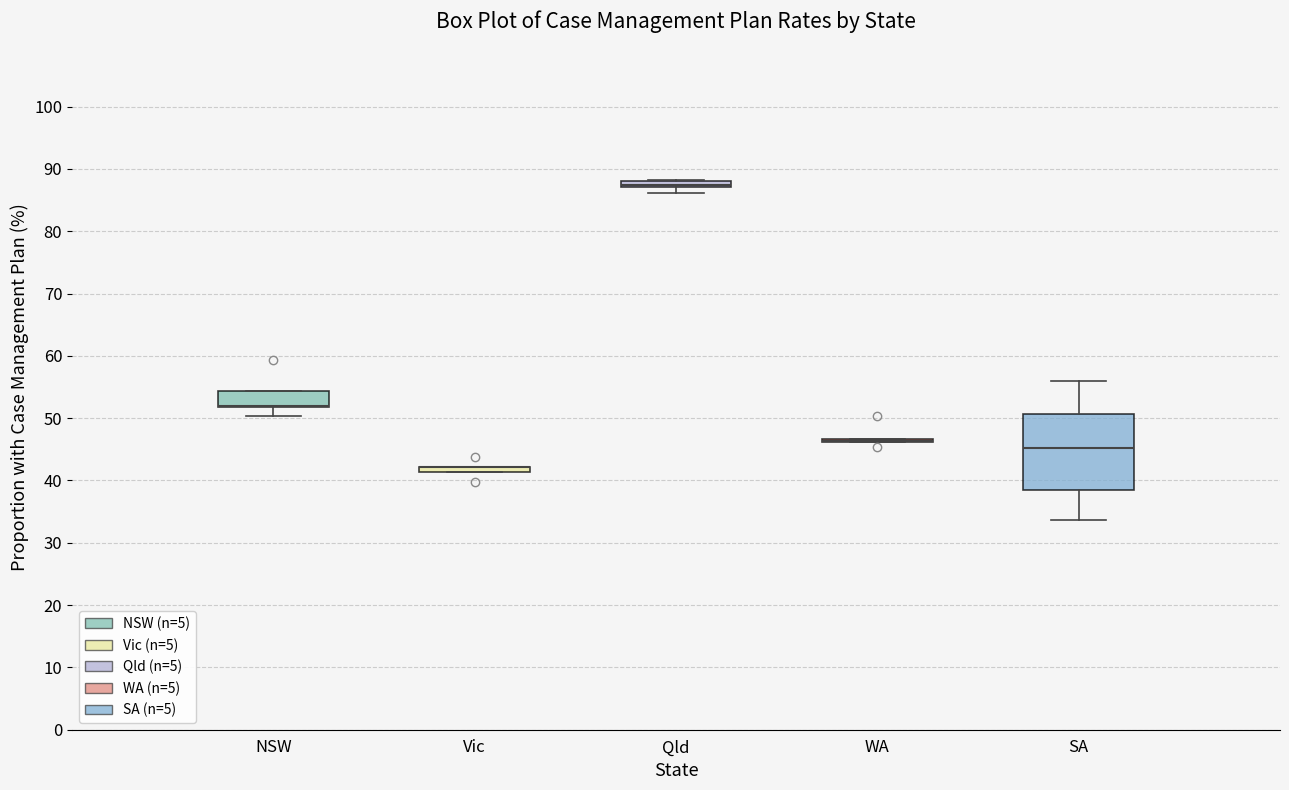

Where is the lower edge of the box for NSW on the y-axis? The values are not printed on the chart, so give them approximately, as read against the axis.

52